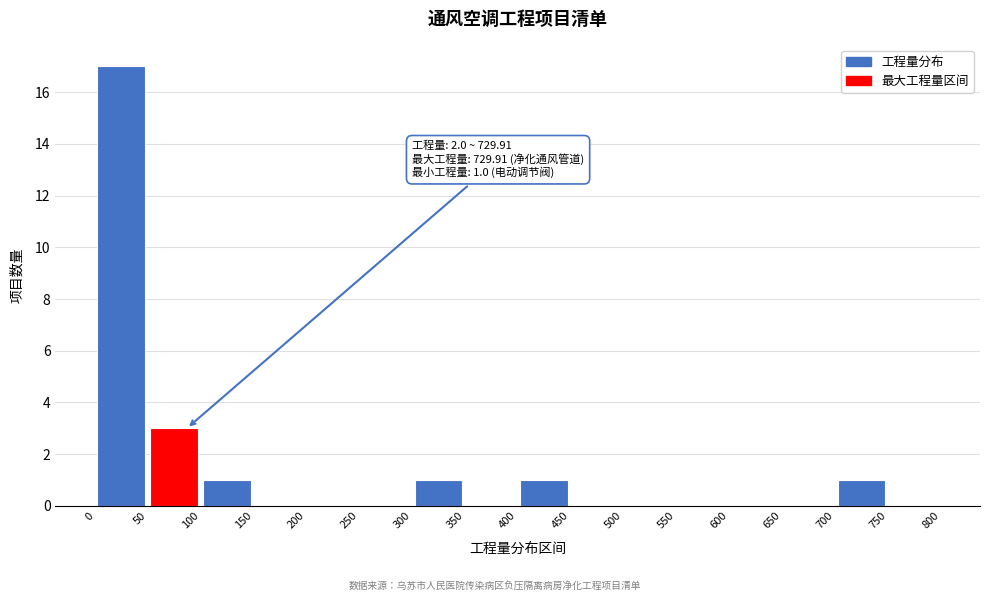

Over which range of the x-axis is the bar tallest?

0 to 50